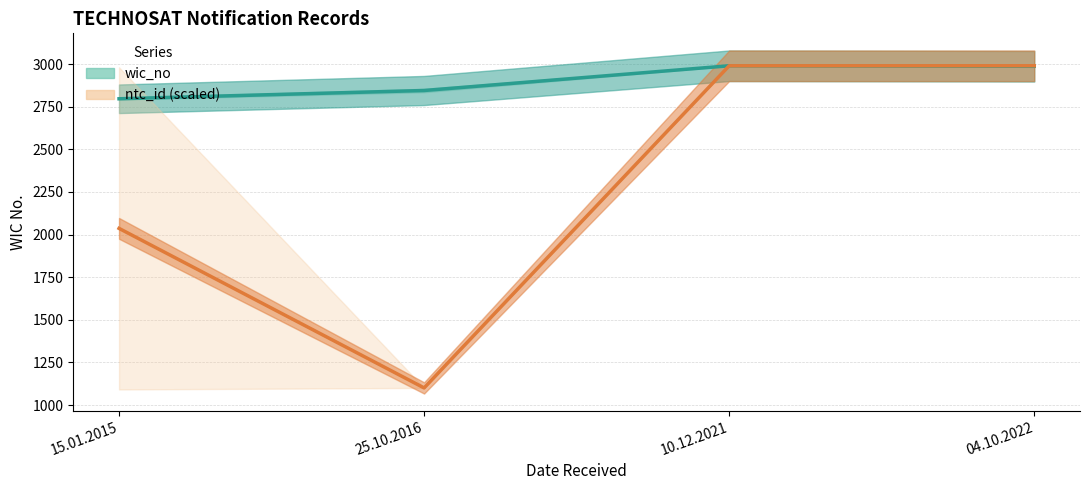

At which label is wic_no (Estimate) closest to 2893?

25.10.2016